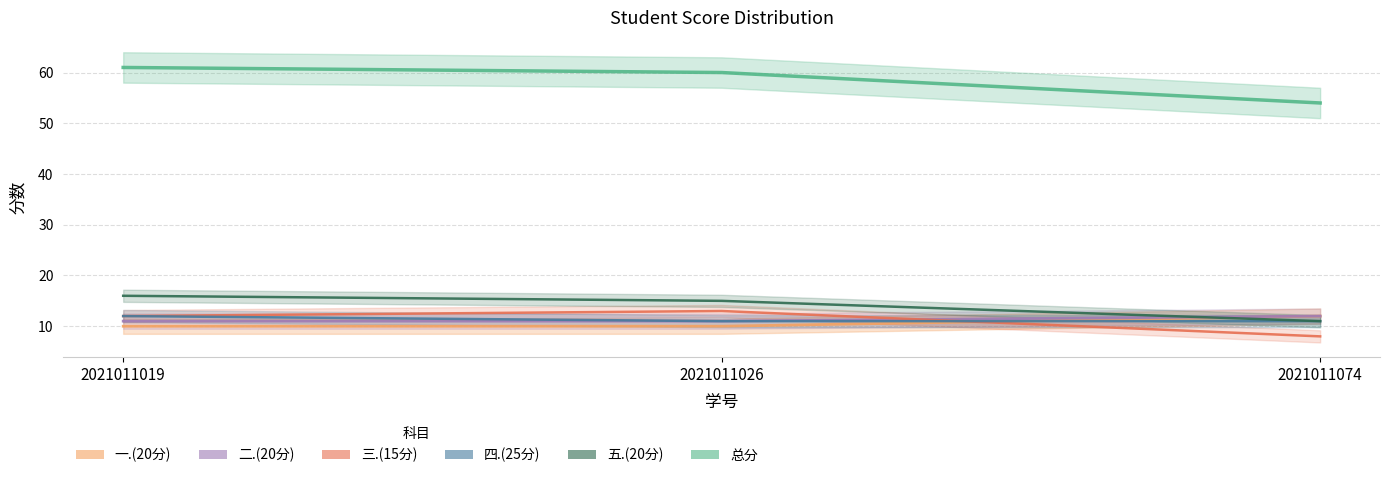

The 三.(15分) series shows 4 at 2021011074. True or false?

False